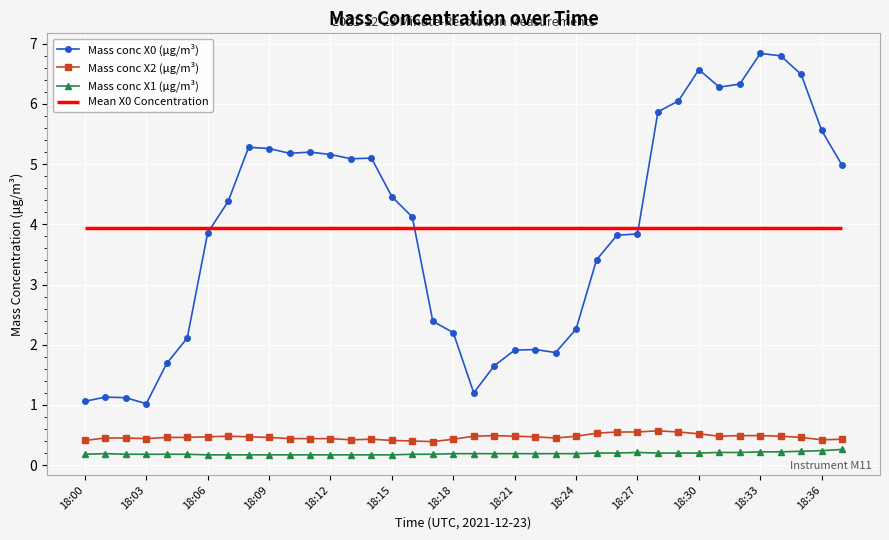

Reading right to left, what are all the values shown in this chart?

Mass conc X0 (μg/m³): 5.0	5.6	6.5	6.8	6.8	6.3	6.3	6.6	6.0	5.9	3.8	3.8	3.4	2.3	1.9	1.9	1.9	1.6	1.2	2.2	2.4	4.1	4.5	5.1	5.1	5.2	5.2	5.2	5.3	5.3	4.4	3.9	2.1	1.7	1.0	1.1	1.1	1.1
Mass conc X2 (μg/m³): 0.4	0.4	0.5	0.5	0.5	0.5	0.5	0.5	0.6	0.6	0.6	0.6	0.5	0.5	0.5	0.5	0.5	0.5	0.5	0.4	0.4	0.4	0.4	0.4	0.4	0.4	0.4	0.4	0.5	0.5	0.5	0.5	0.5	0.5	0.4	0.5	0.5	0.4
Mass conc X1 (μg/m³): 0.3	0.2	0.2	0.2	0.2	0.2	0.2	0.2	0.2	0.2	0.2	0.2	0.2	0.2	0.2	0.2	0.2	0.2	0.2	0.2	0.2	0.2	0.2	0.2	0.2	0.2	0.2	0.2	0.2	0.2	0.2	0.2	0.2	0.2	0.2	0.2	0.2	0.2